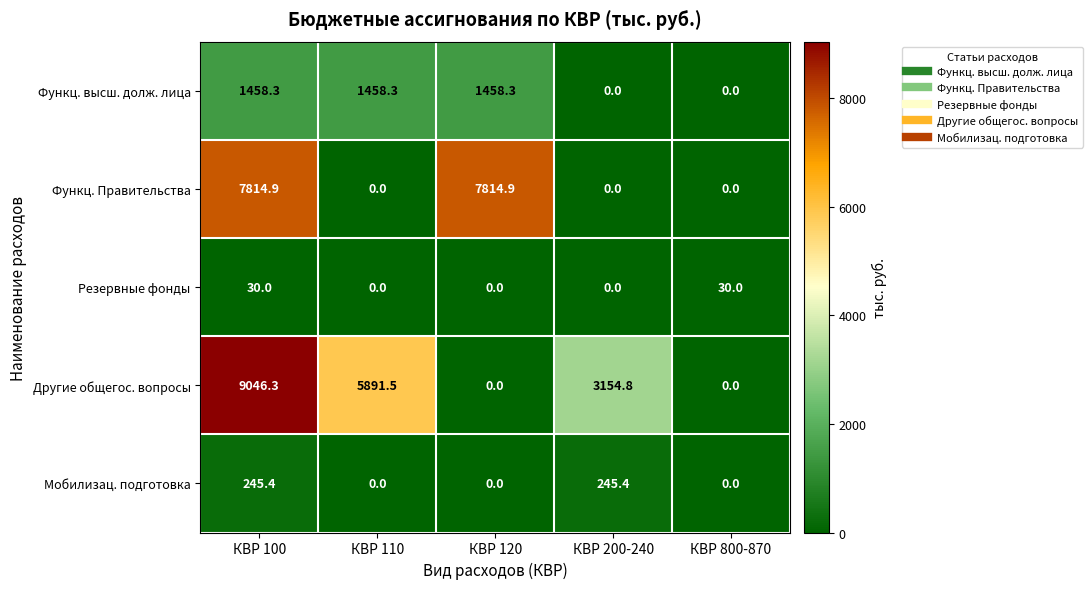

Which series has the largest range (max minus min)?

Другие общегос. вопросы